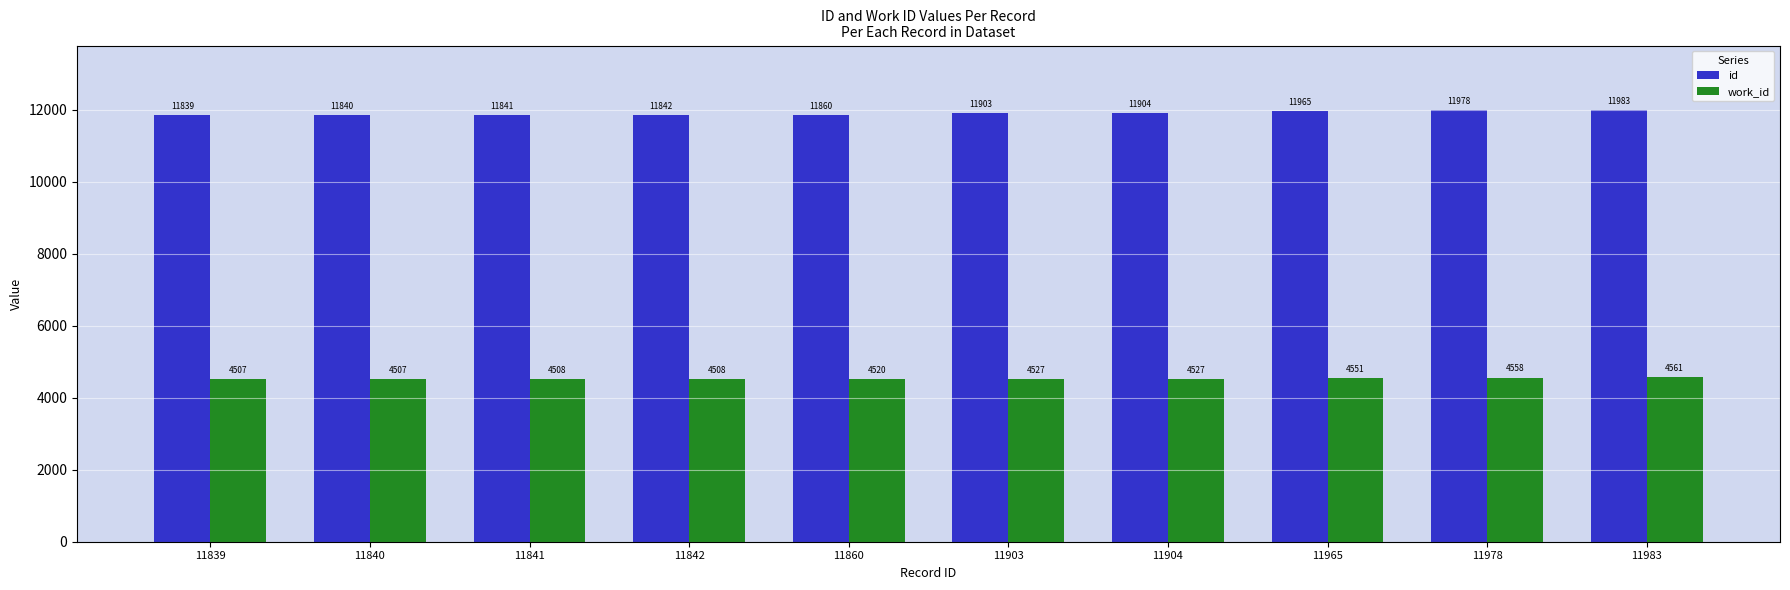

Rank the series at 11839 from lowest to highest value.

work_id, id